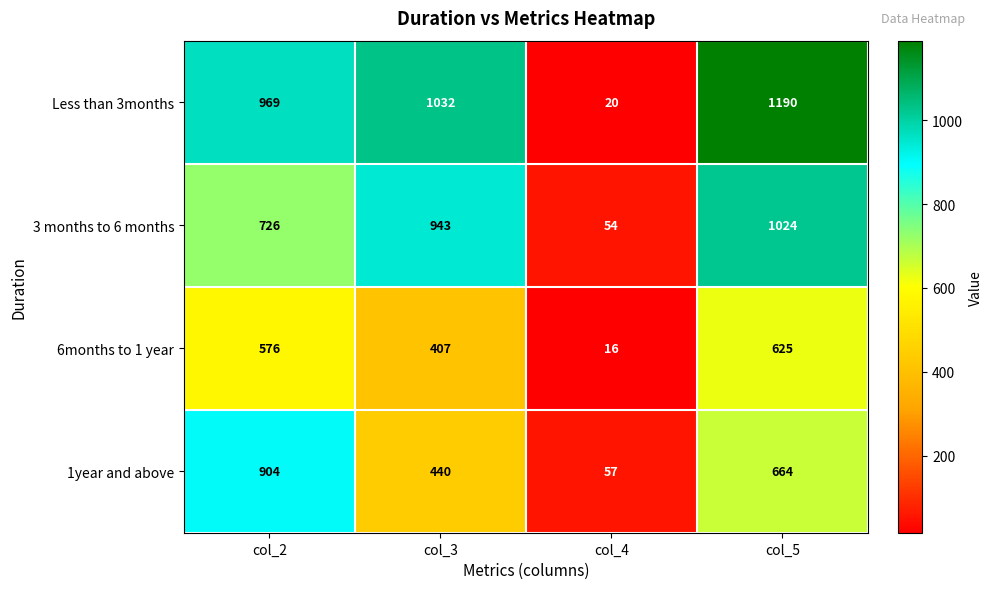

What is the total value across all series at col_2?

3175